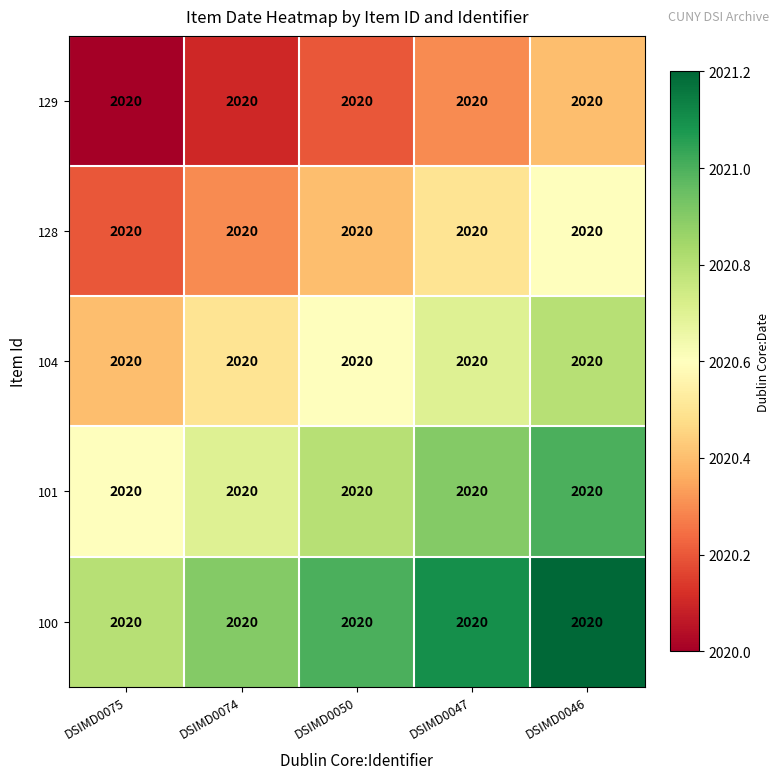

Which has a higher value, DSIMD0075 or DSIMD0046?

DSIMD0046